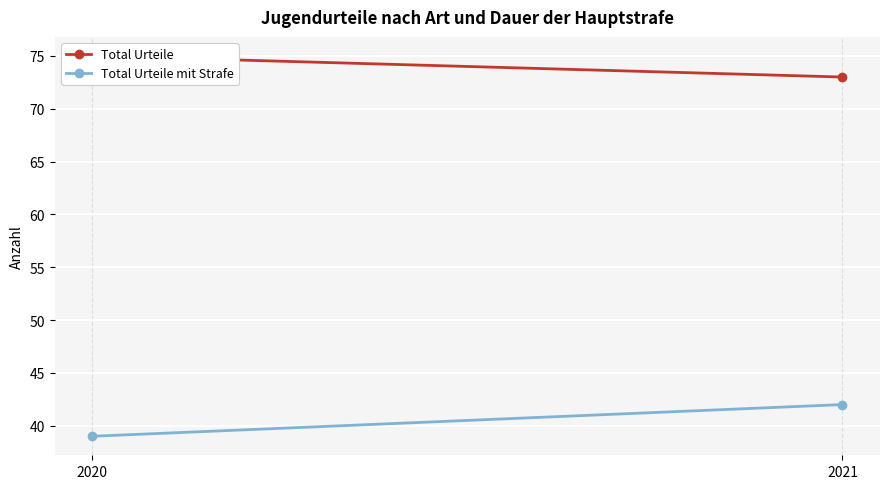

At how many categories does at least one series exceed 54?

2